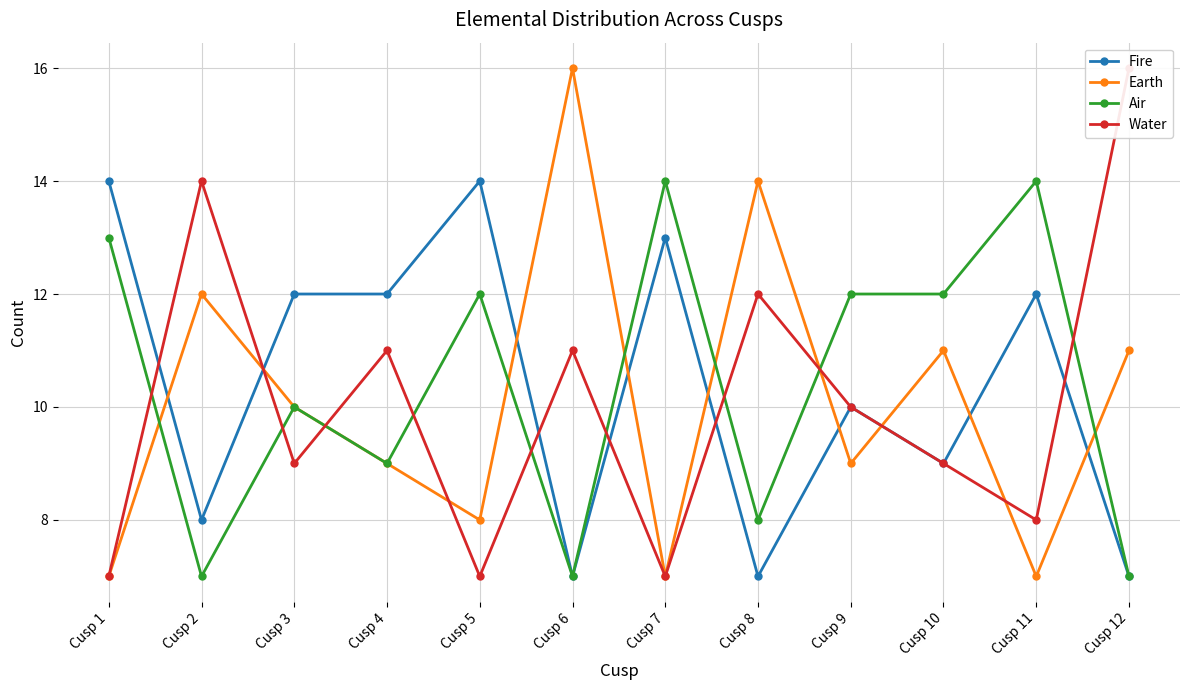

At which label is Fire closest to 10?

Cusp 9